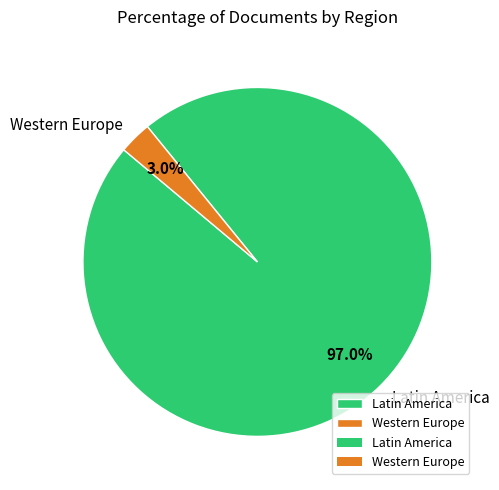

Does Western Europe account for over 50% of the chart?

No